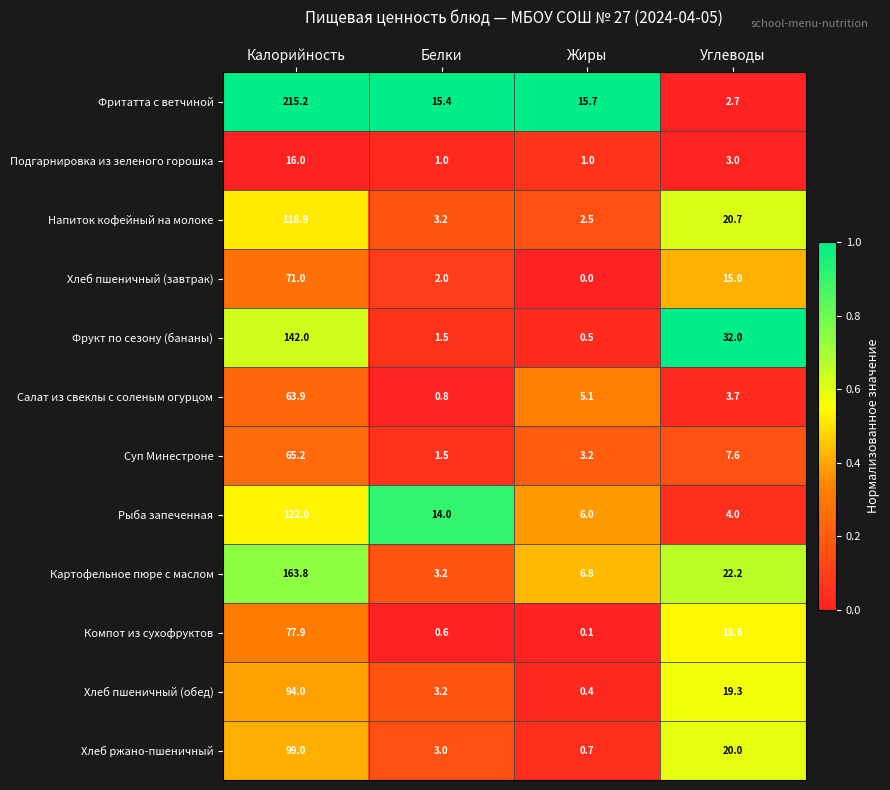

Between Калорийность and Углеводы, which series saw the biggest shift?

Фритатта с ветчиной